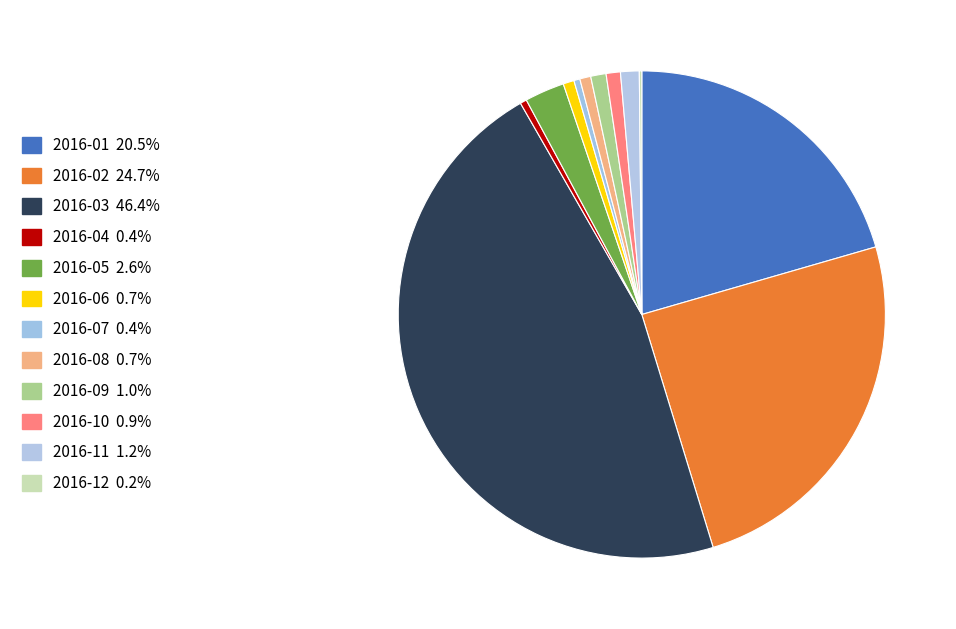

To the nearest percent, what is the combined percentage of 2016-09 and 2016-12?

1%